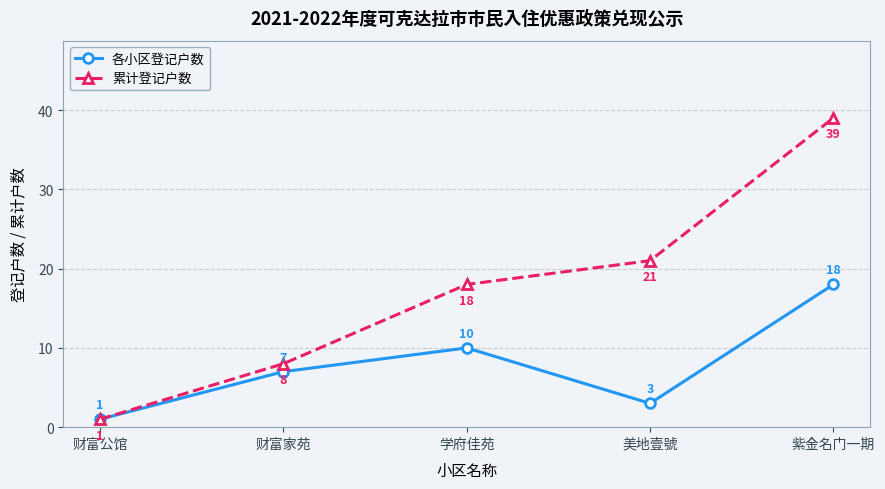

The value of 各小区登记户数 at 财富家苑 is 4. True or false?

False